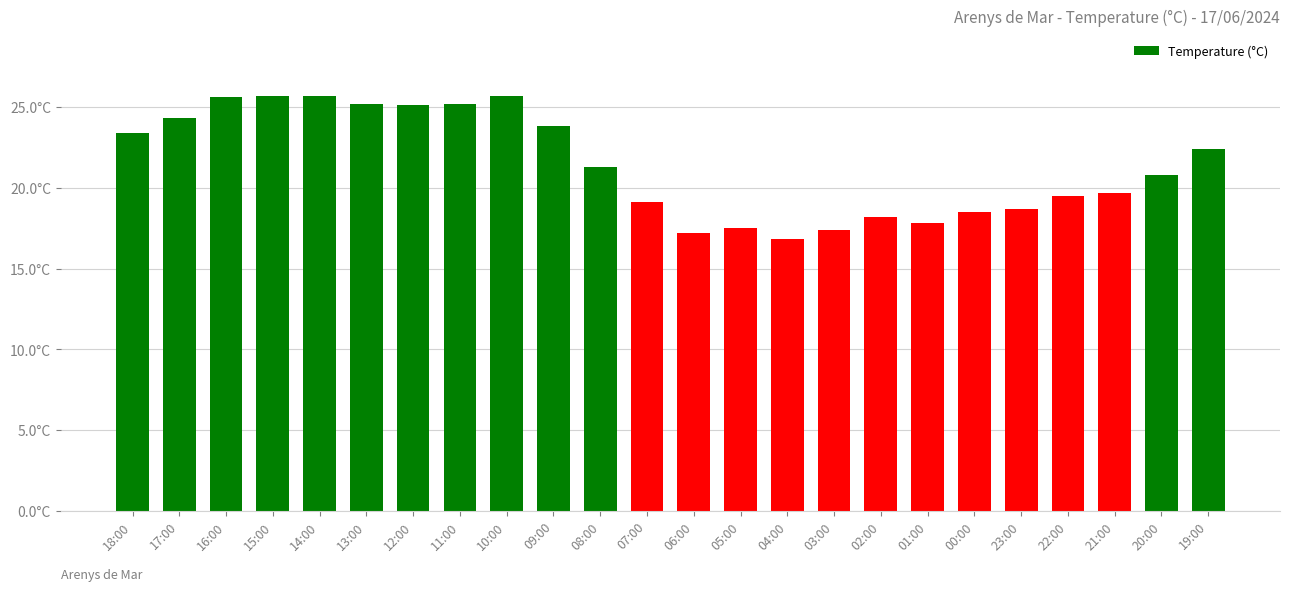

What is the smallest value displayed?

16.8